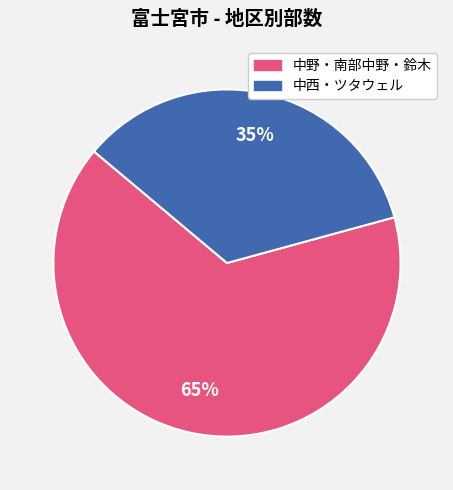

How many slices are in this pie chart?

2